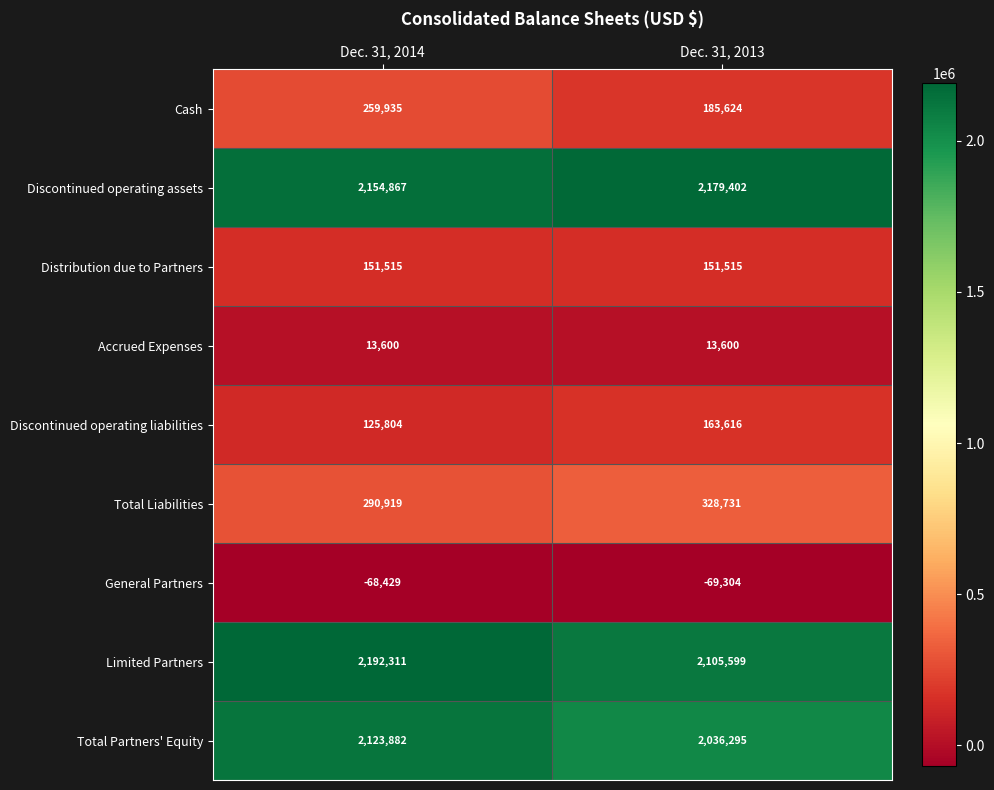

Reading left to right, list all the values displayed in this chart.

Cash: Dec. 31, 2014=259935	Dec. 31, 2013=185624
Discontinued operating assets: Dec. 31, 2014=2154867	Dec. 31, 2013=2179402
Distribution due to Partners: Dec. 31, 2014=151515	Dec. 31, 2013=151515
Accrued Expenses: Dec. 31, 2014=13600	Dec. 31, 2013=13600
Discontinued operating liabilities: Dec. 31, 2014=125804	Dec. 31, 2013=163616
Total Liabilities: Dec. 31, 2014=290919	Dec. 31, 2013=328731
General Partners: Dec. 31, 2014=-68429	Dec. 31, 2013=-69304
Limited Partners: Dec. 31, 2014=2192311	Dec. 31, 2013=2105599
Total Partners' Equity: Dec. 31, 2014=2123882	Dec. 31, 2013=2036295